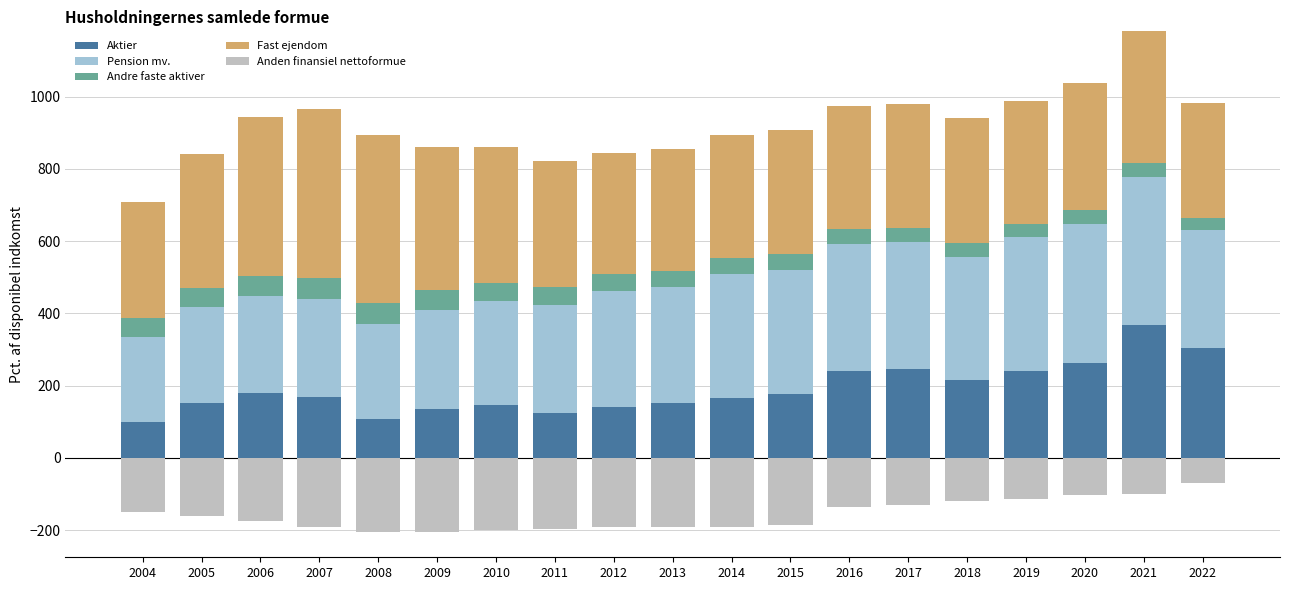

Where is Aktier nearest to the value 233?

2019